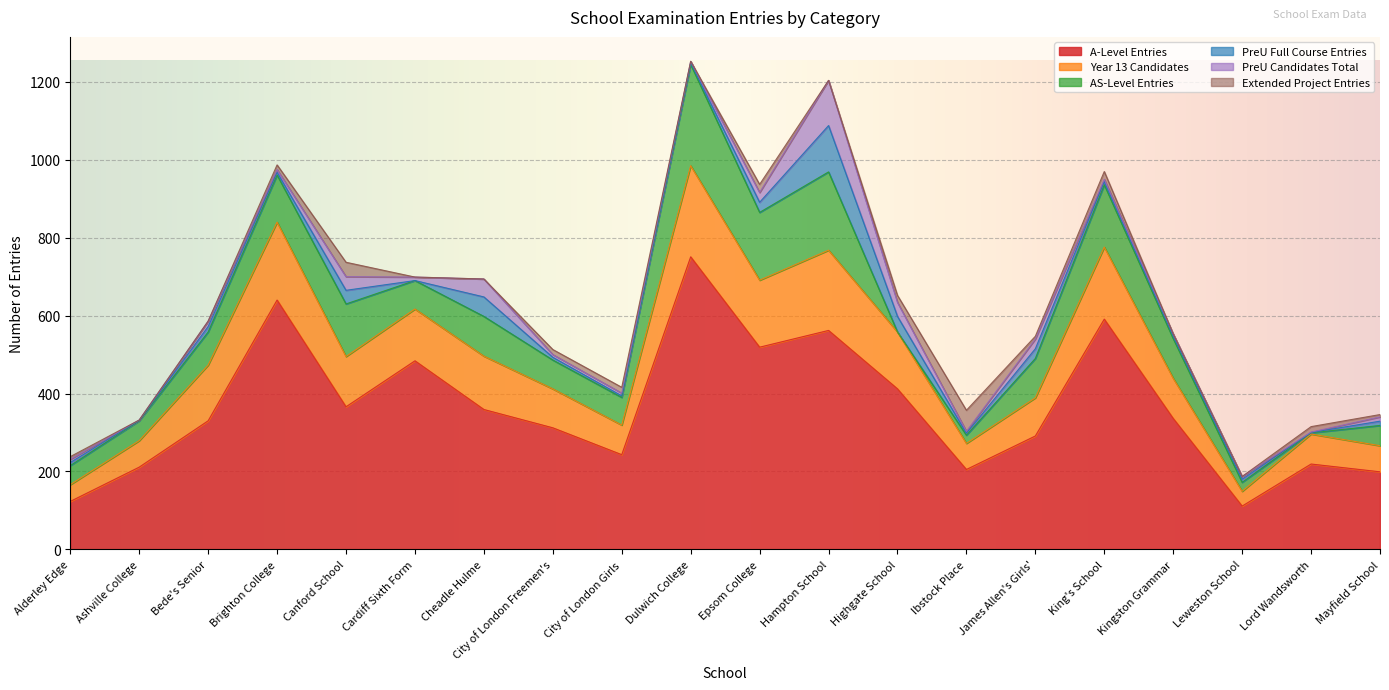

What is the value of the Extended Project Entries point at the 1st from the left?

7